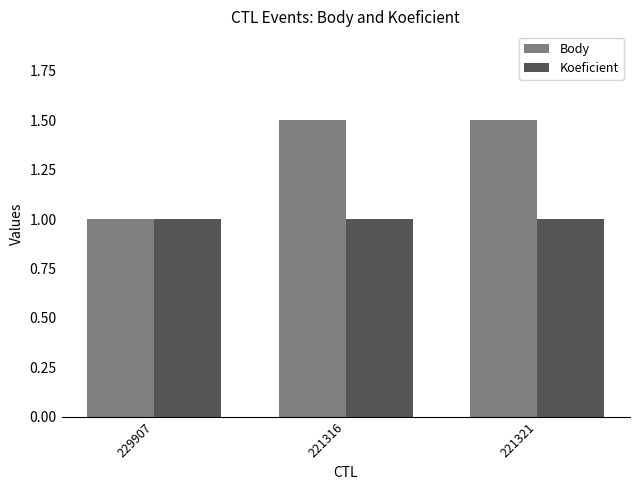

What is the highest value of the Koeficient series?

1.0